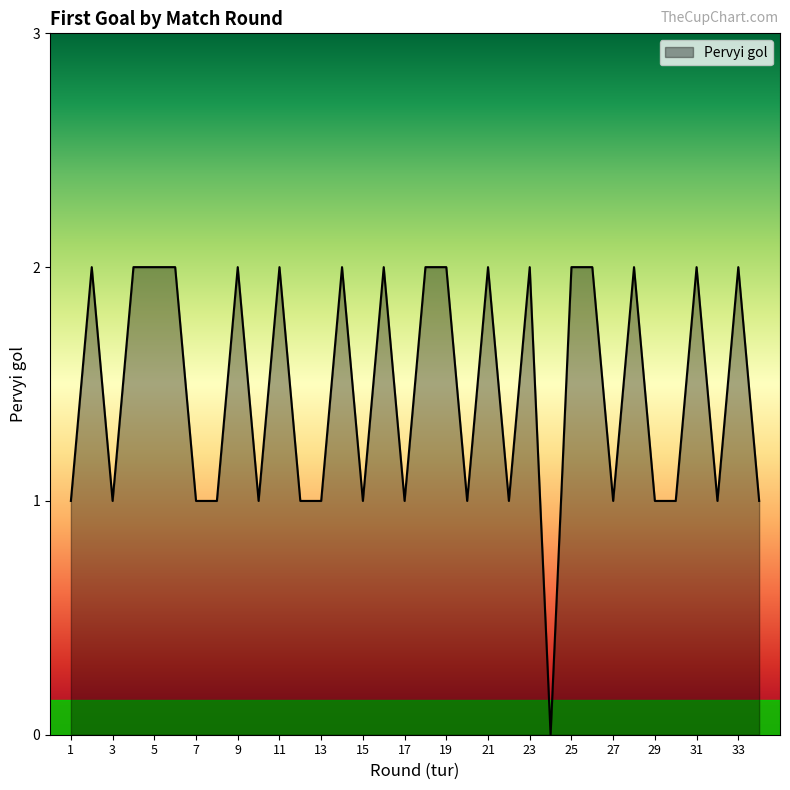

Reading right to left, extract all data points from this chart.

34=1	33=2	32=1	31=2	30=1	29=1	28=2	27=1	26=2	25=2	24=0	23=2	22=1	21=2	20=1	19=2	18=2	17=1	16=2	15=1	14=2	13=1	12=1	11=2	10=1	9=2	8=1	7=1	6=2	5=2	4=2	3=1	2=2	1=1